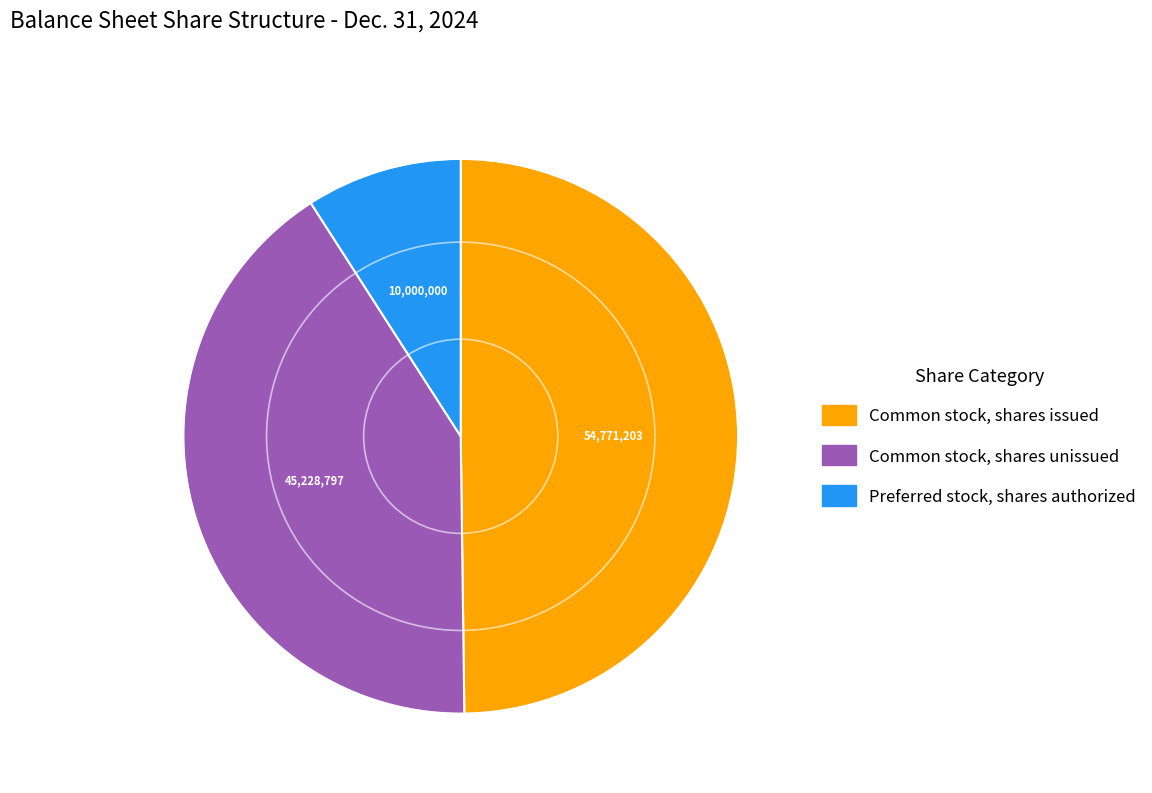

Is it true that Common stock, shares issued is 50% of the pie?

True